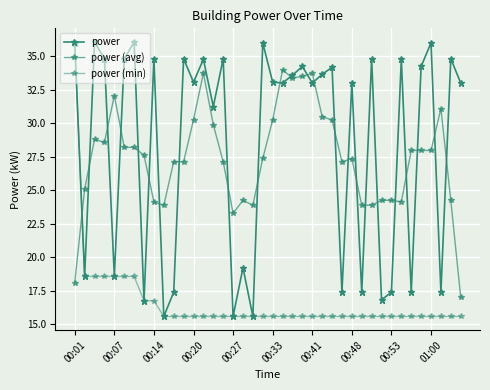

Count the number of data series in this chart.

3